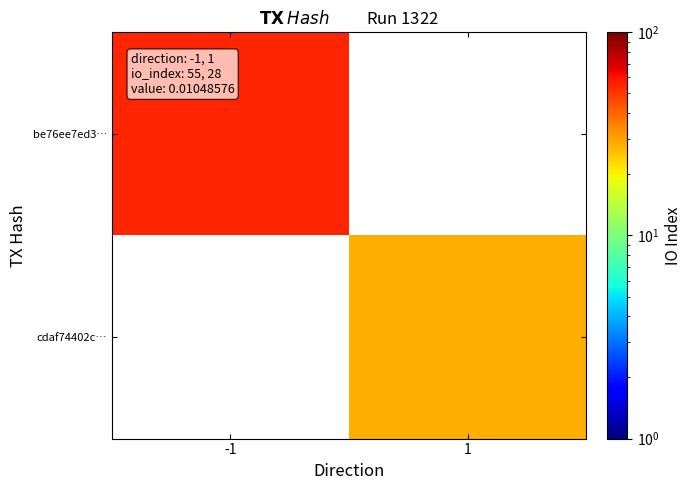

Rank the categories by be76ee7ed3… value from highest to lowest.

-1, 1